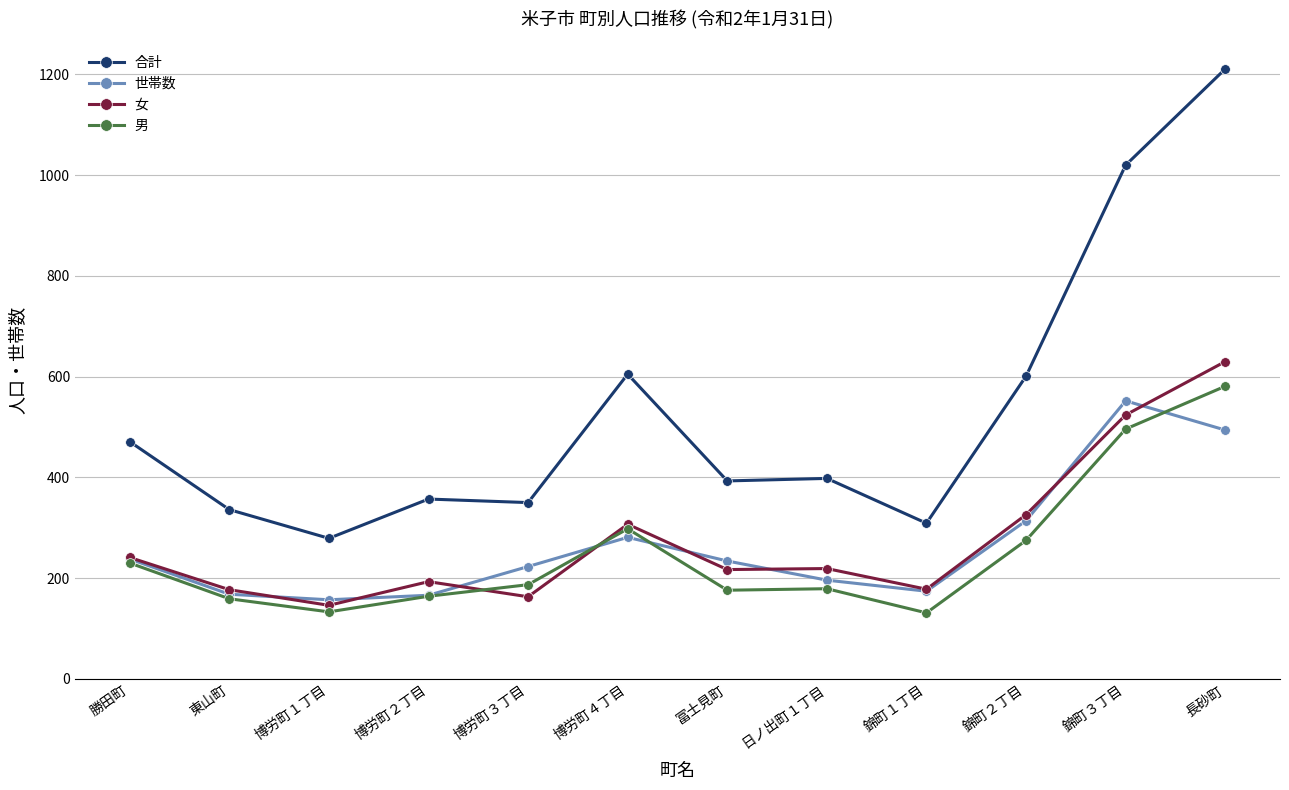

Read the 合計 value at 冨士見町.

393